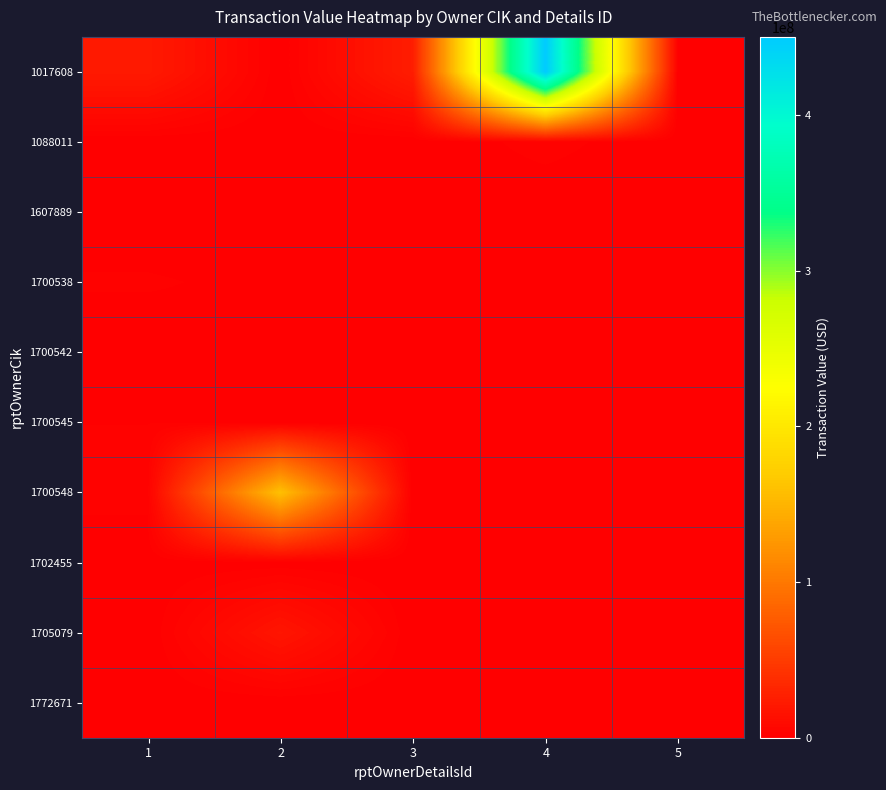

Count the number of data series in this chart.

10